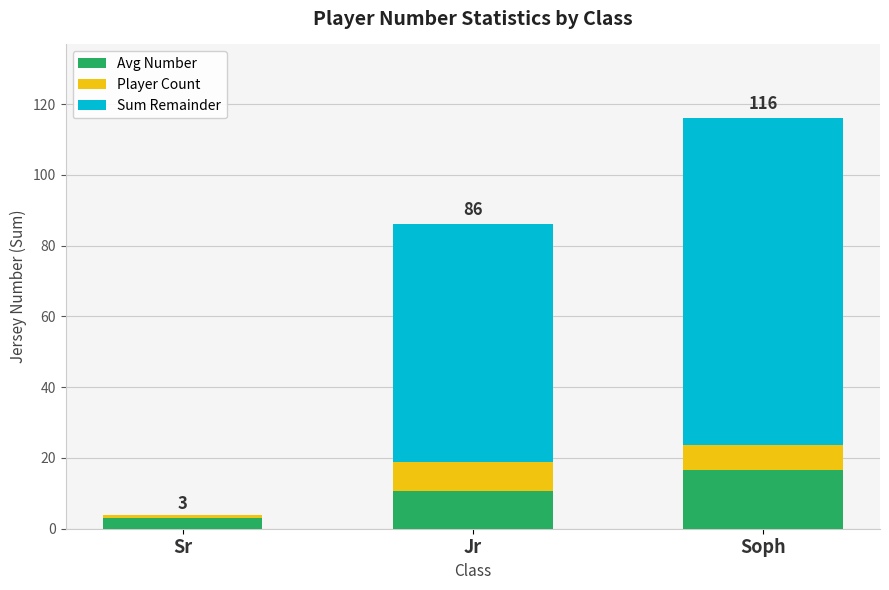

At which category is the sum across all series the highest?

Soph